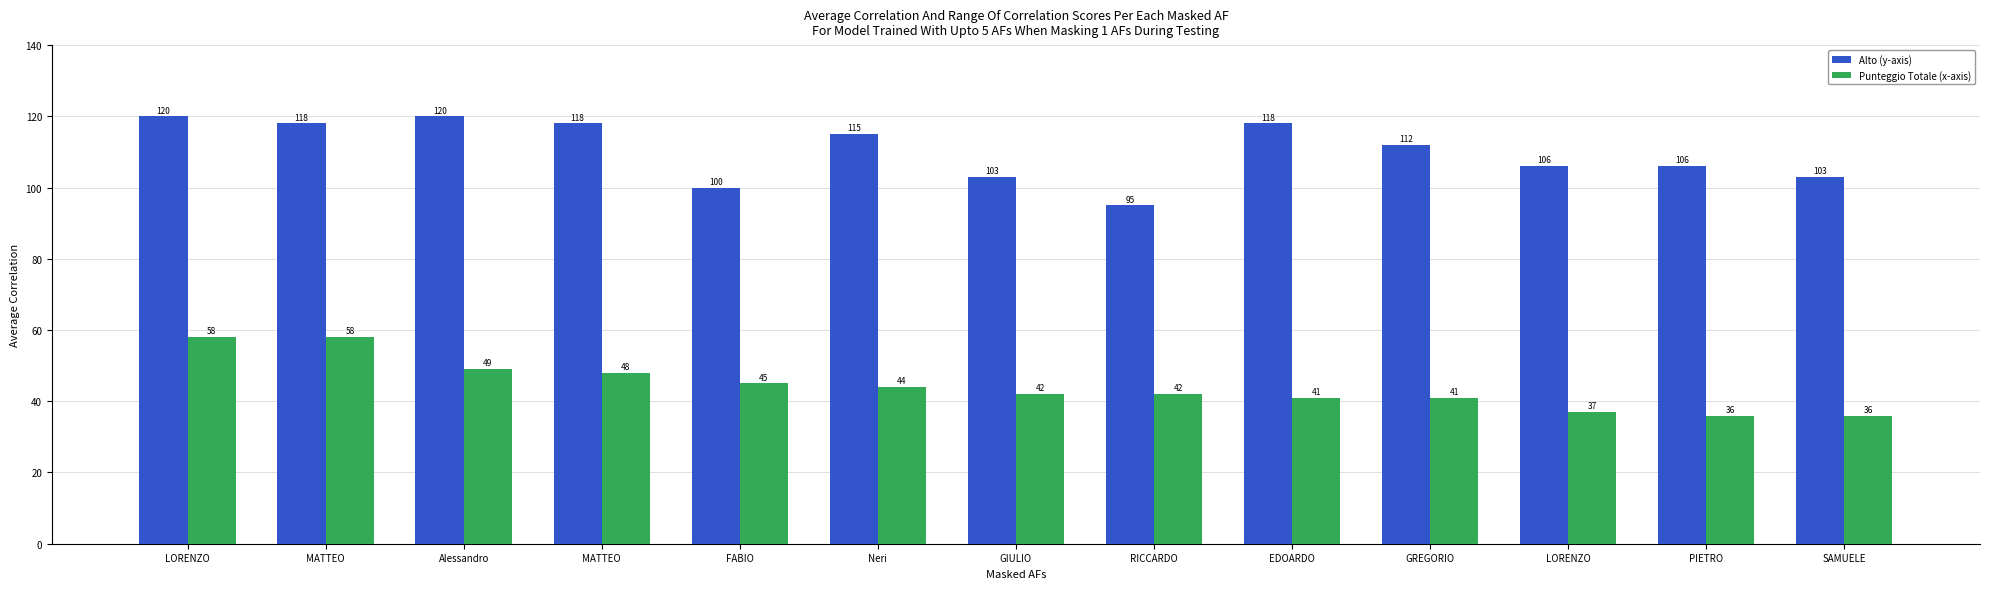

At which category is the sum across all series the highest?

LORENZO